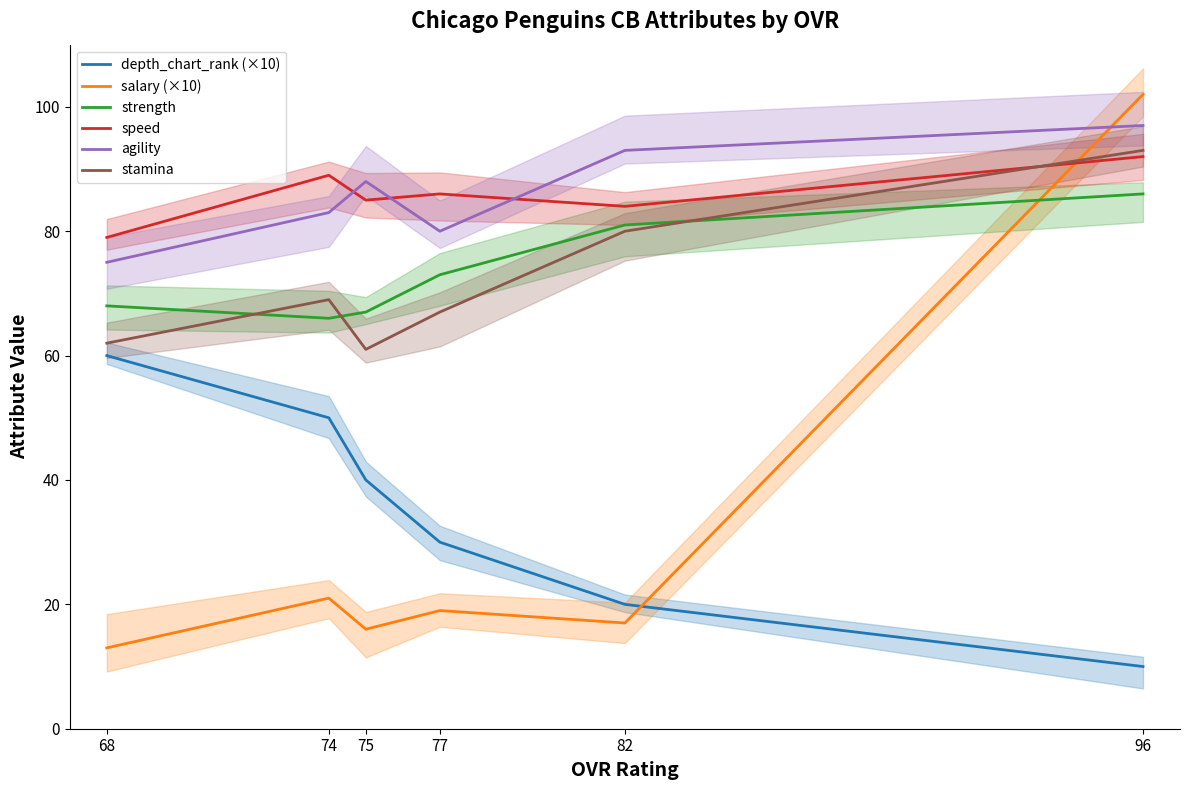

The stamina series shows 80 at 82. True or false?

True